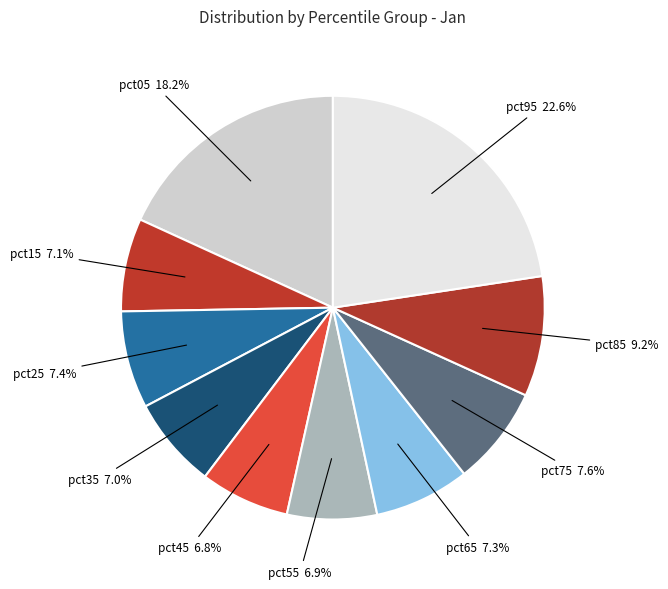

Count the number of slices in the pie.

10